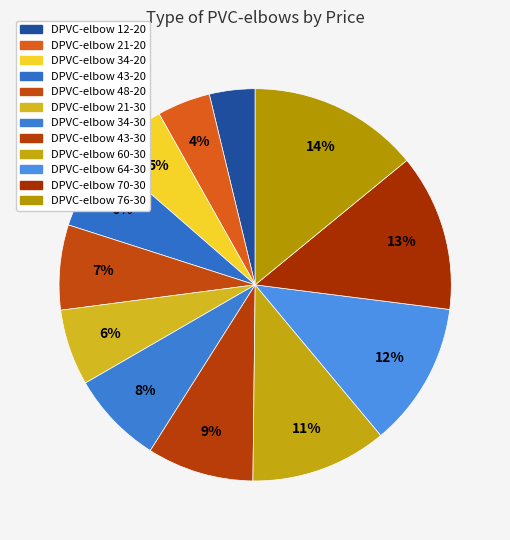

Count the number of slices in the pie.

12